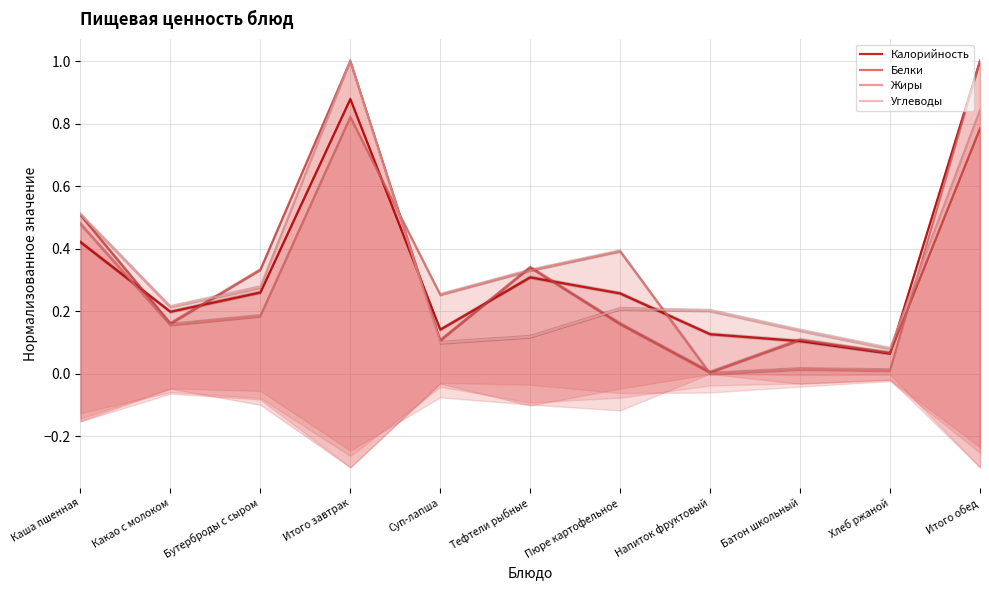

Reading right to left, extract all data points from this chart.

Калорийность: 1.0	0.1	0.1	0.1	0.3	0.3	0.1	0.9	0.3	0.2	0.4
Белки: 0.8	0.1	0.1	0.0	0.2	0.3	0.1	1.0	0.3	0.2	0.5
Жиры: 1.0	0.0	0.0	0.0	0.4	0.3	0.3	0.8	0.2	0.2	0.5
Углеводы: 0.8	0.1	0.1	0.2	0.2	0.1	0.1	1.0	0.3	0.2	0.5